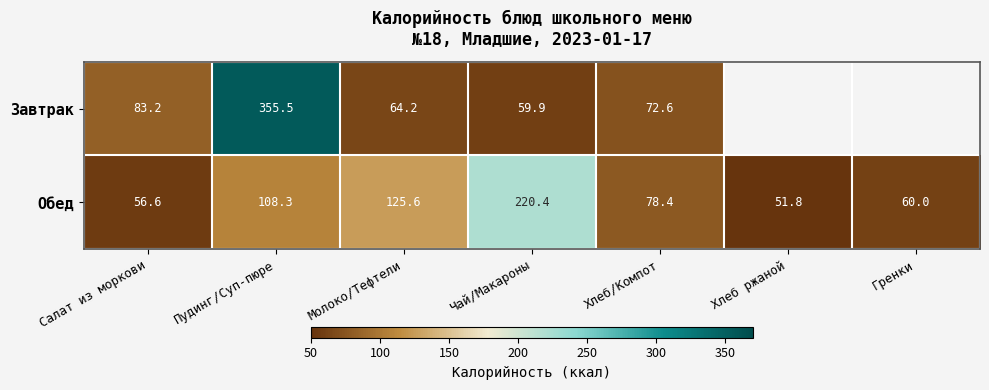

What is the lowest value of the Обед series?

51.8